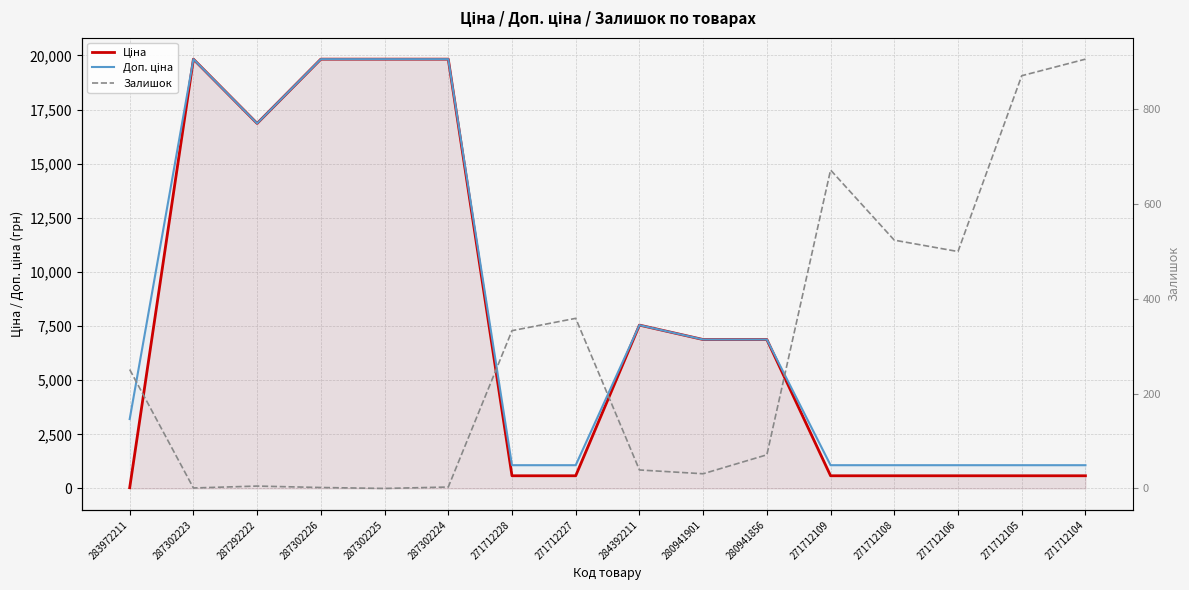

Which category has the lowest value across all series?

287302225